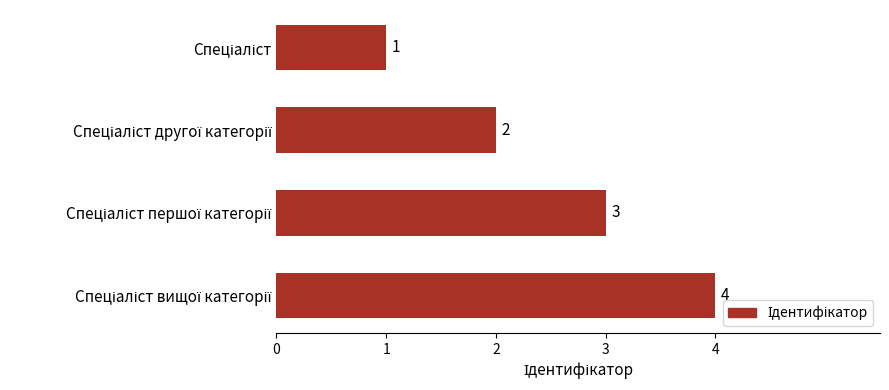

Count the values in the range 2 to 4.

3